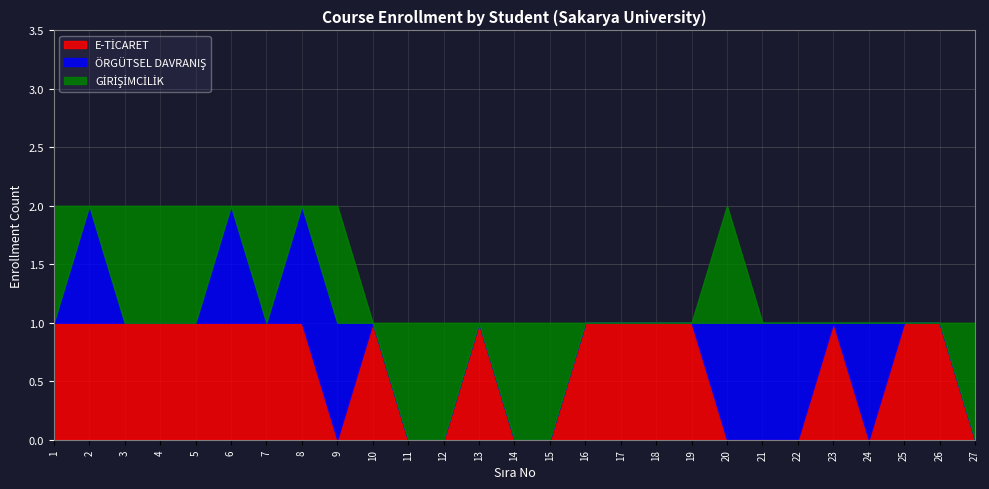

Is the value of E-TİCARET at 2 greater than the value of ÖRGÜTSEL DAVRANIŞ at 18?

Yes